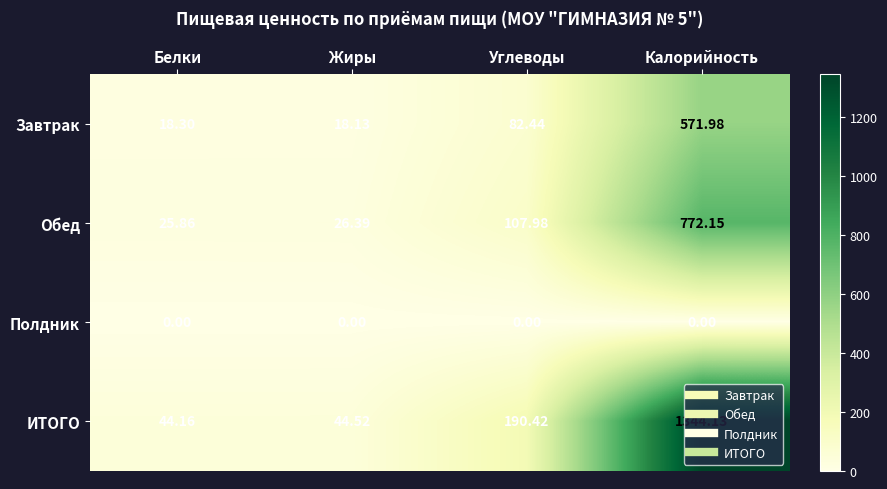

List the labels in order of Обед value, smallest first.

Белки, Жиры, Углеводы, Калорийность